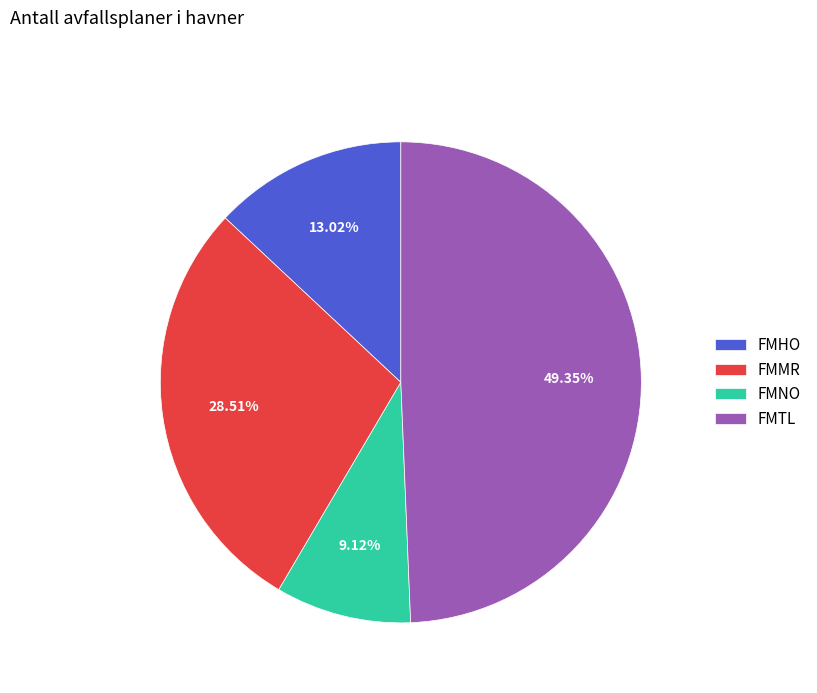

Which slice is the smallest?

FMNO